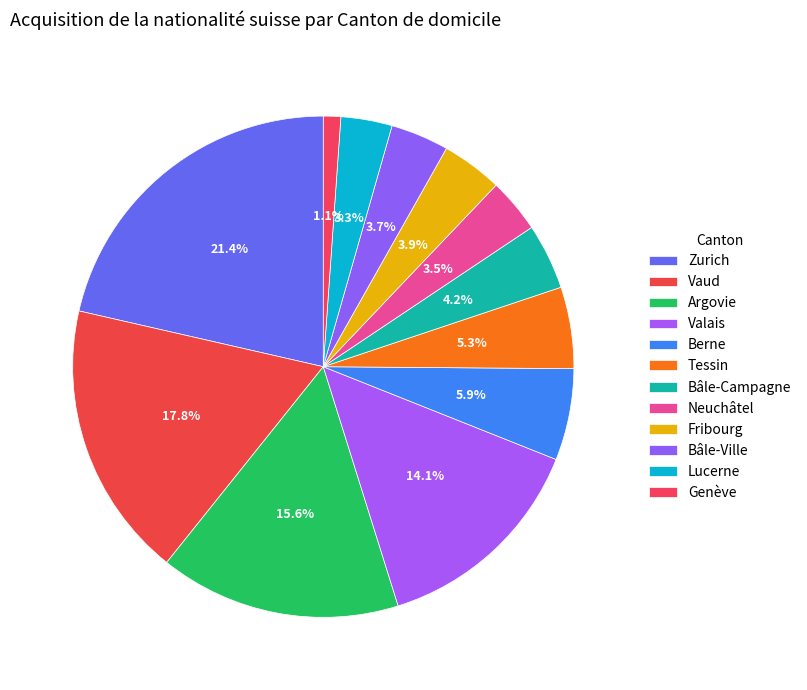

How many slices are in this pie chart?

12